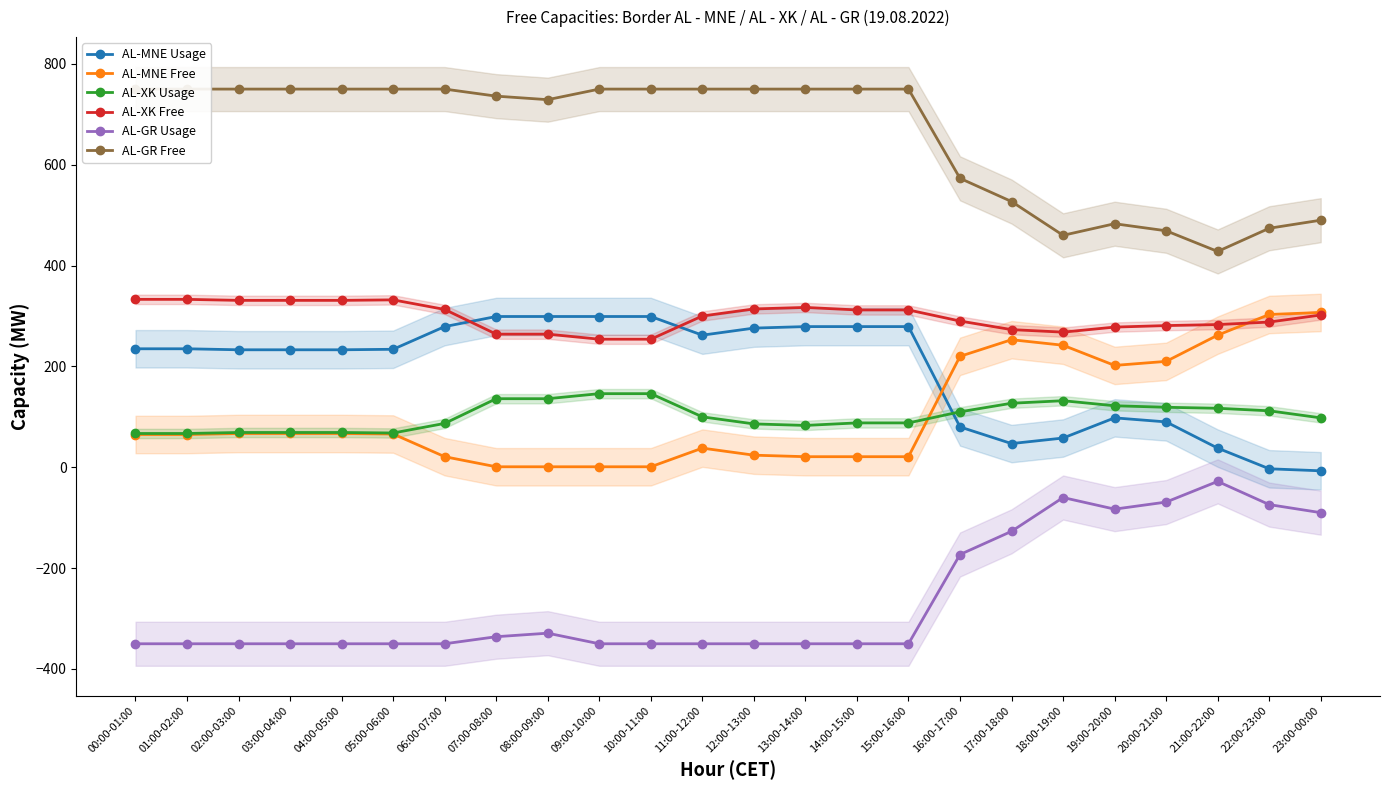

Between 05:00-06:00 and 10:00-11:00, which series saw the biggest shift?

AL-XK Usage